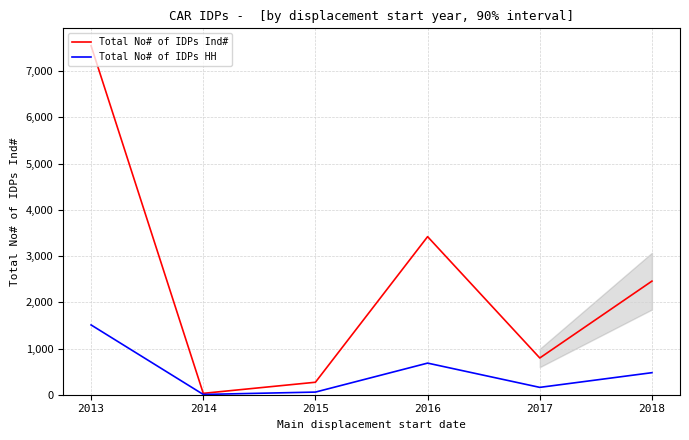

Reading left to right, extract all data points from this chart.

Total No# of IDPs Ind#: 7550	30	270	3420	795	2458
Total No# of IDPs HH: 1510	6	57	684	159	477